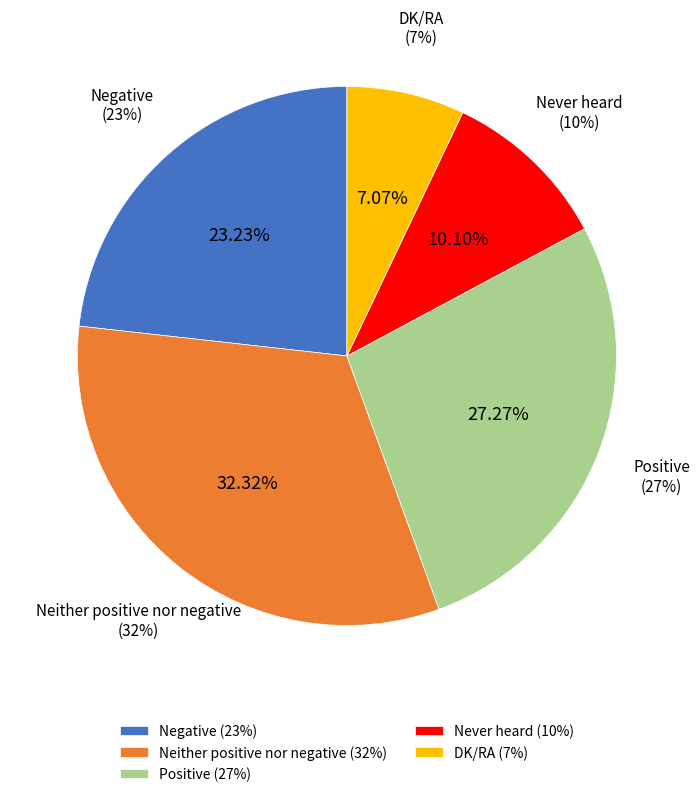

To the nearest percent, what is the difference between the Never heard and Neither positive nor negative slice percentages?

22%